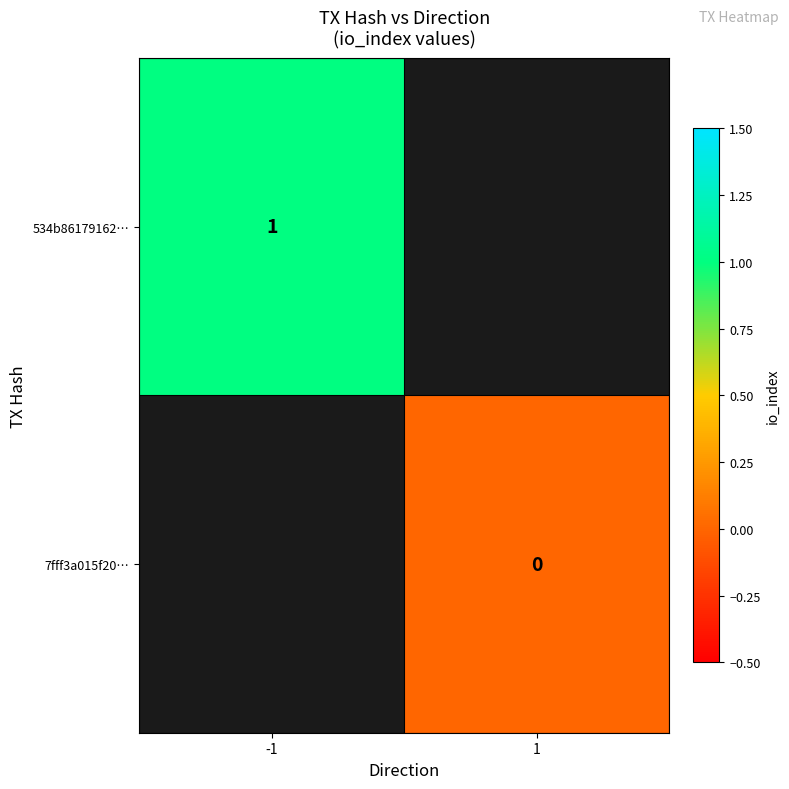

How many data points does each series have?

2